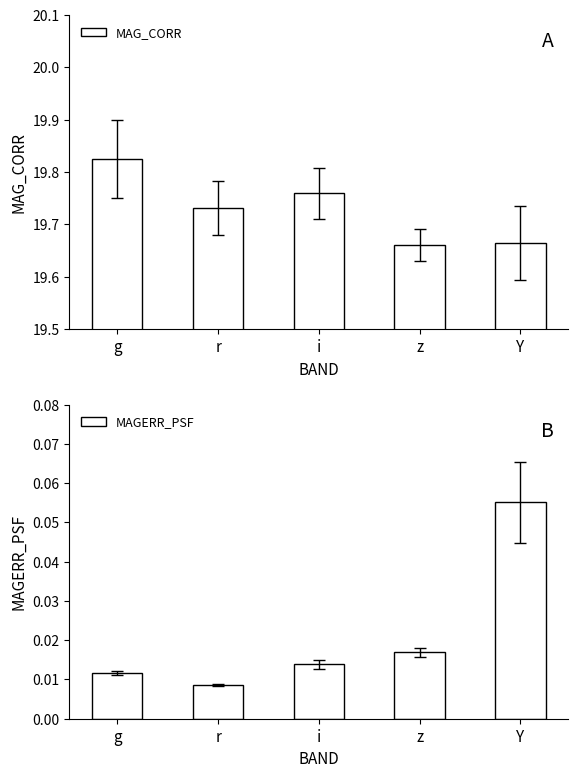

The MAGERR_PSF series shows 0.0 at r. True or false?

False